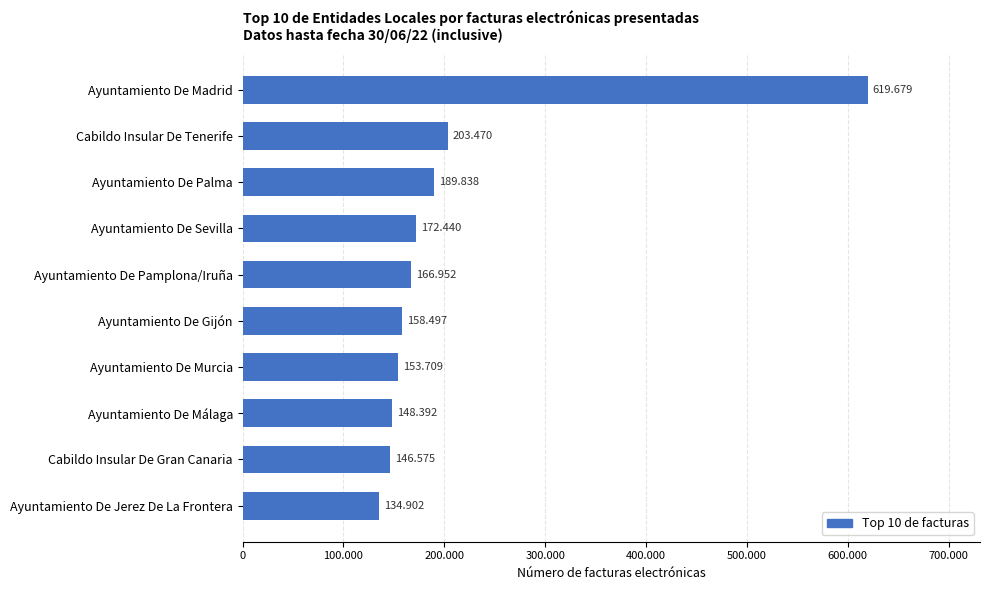

Does the chart contain stacked bars?

No